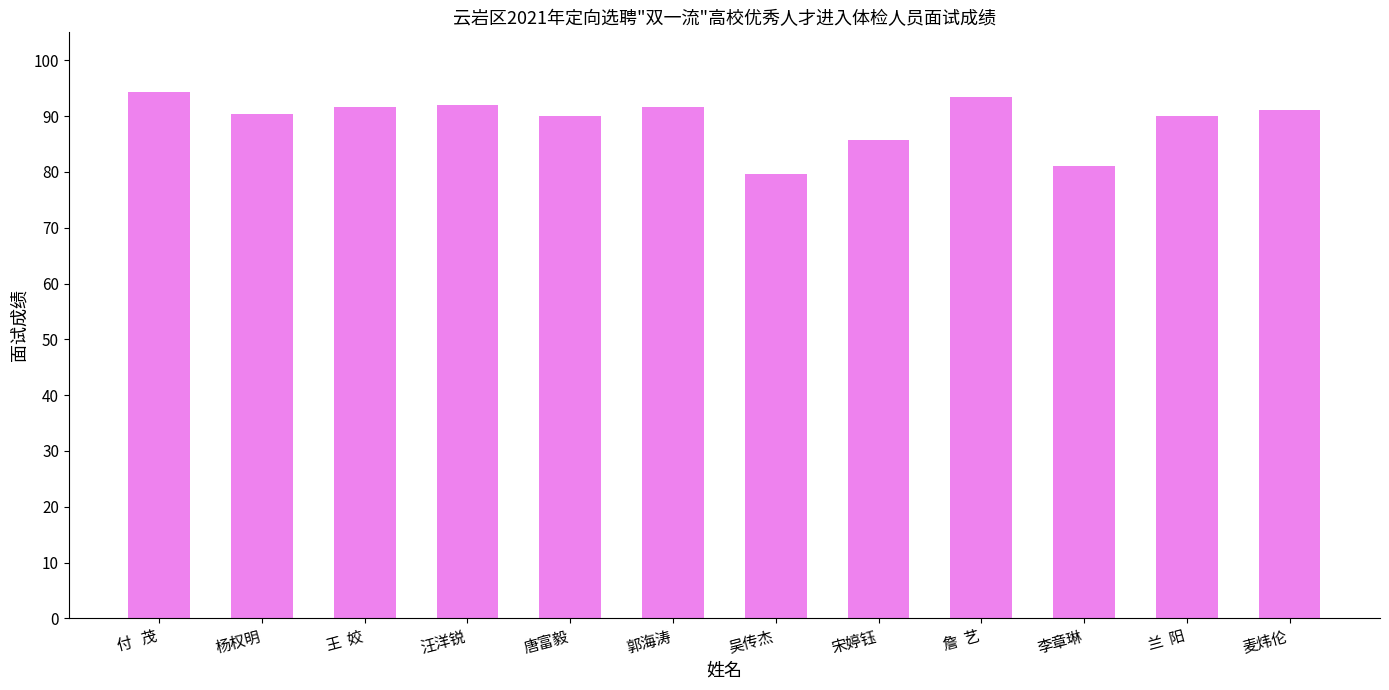

What position from the right is 詹  艺?

4